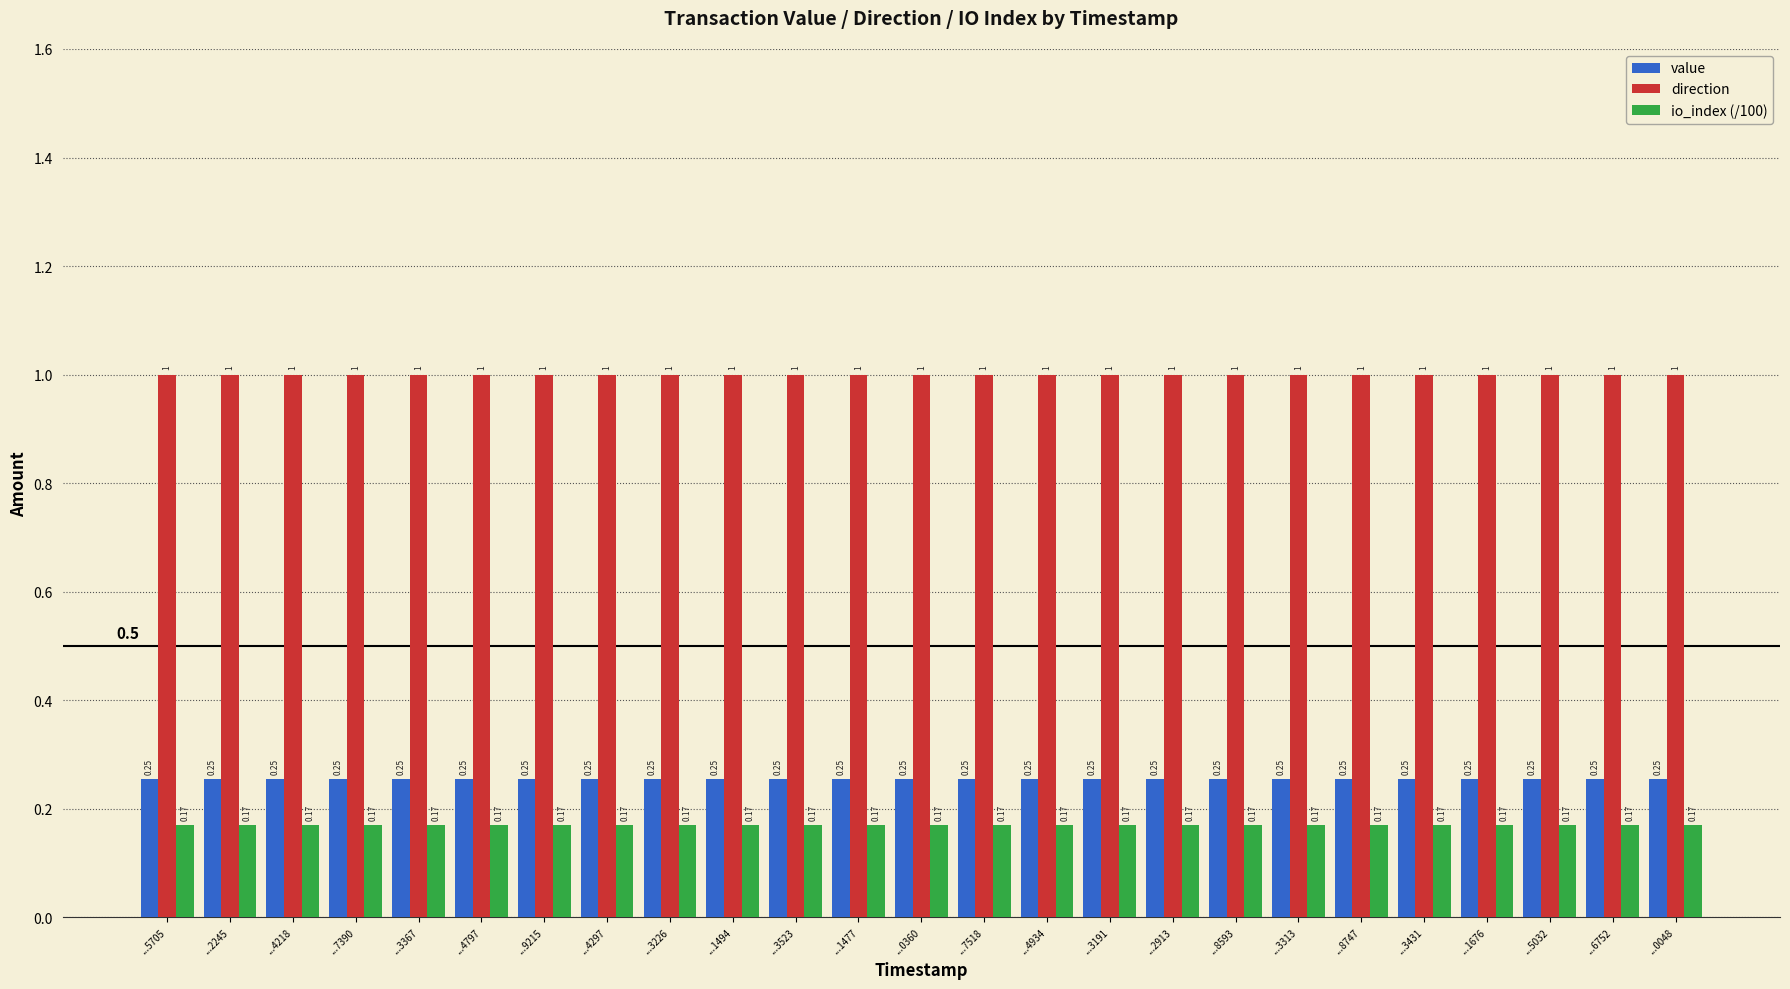

What is the difference between the highest and lowest values at ...9215?

0.8